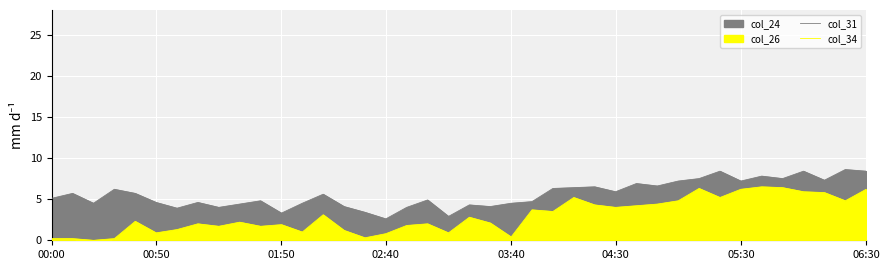

Reading right to left, extract all data points from this chart.

col_31: 8.4	8.6	7.3	8.4	7.5	7.8	7.2	8.4	7.5	7.2	6.6	6.9	5.9	6.5	6.4	6.3	4.7	4.5	4.1	4.3	2.9	4.9	4.0	2.6	3.4	4.1	5.6	4.5	3.3	4.8	4.4	4.0	4.6	3.9	4.6	5.7	6.2	4.5	5.7	5.1
col_34: 6.2	4.8	5.8	5.9	6.4	6.5	6.2	5.2	6.3	4.8	4.4	4.2	4.0	4.3	5.2	3.5	3.7	0.4	2.1	2.8	0.9	2.0	1.8	0.8	0.3	1.2	3.1	1.0	1.9	1.7	2.2	1.7	2.0	1.3	0.9	2.3	0.2	0.0	0.2	0.2